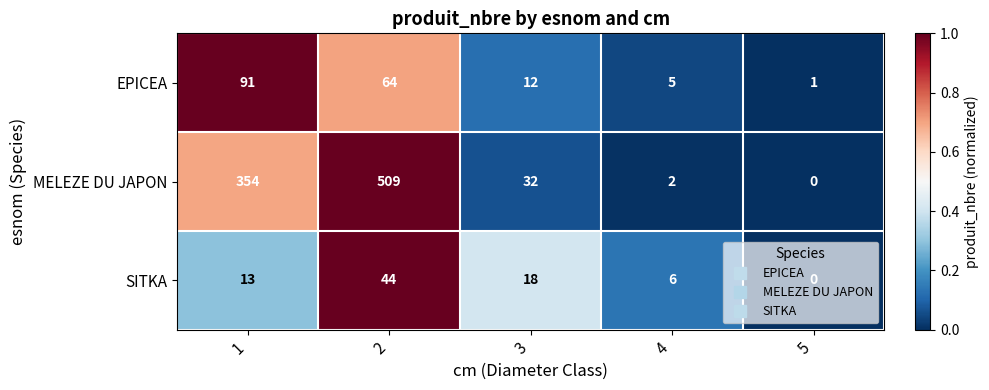

How many values in the MELEZE DU JAPON series are below 32?

2